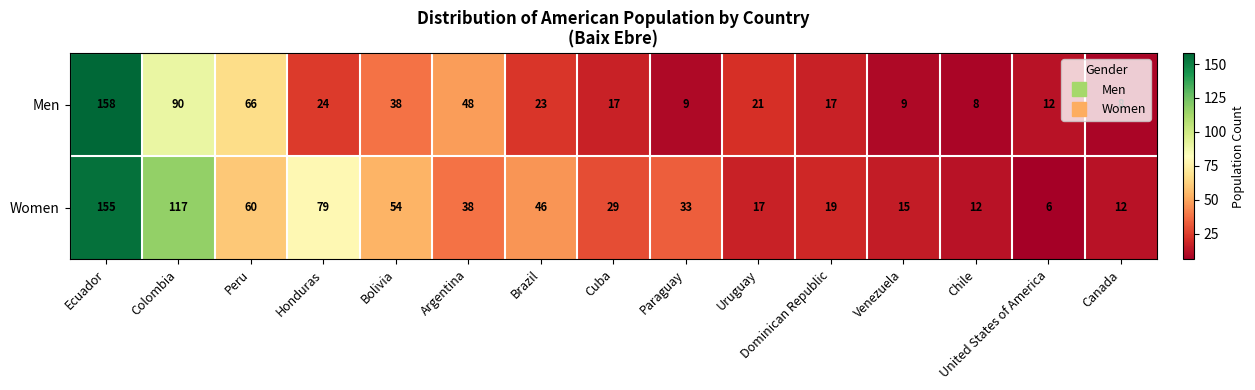

What is the spread (max minus min) of values at Peru?

6